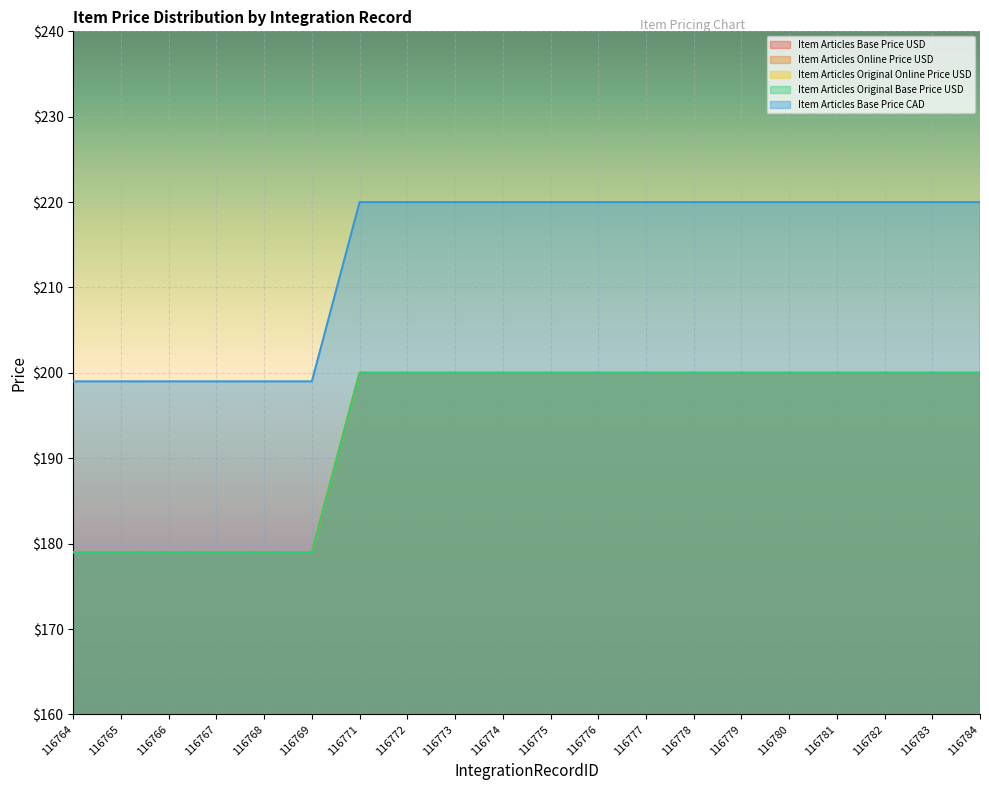

At which category is the sum across all series the highest?

116771